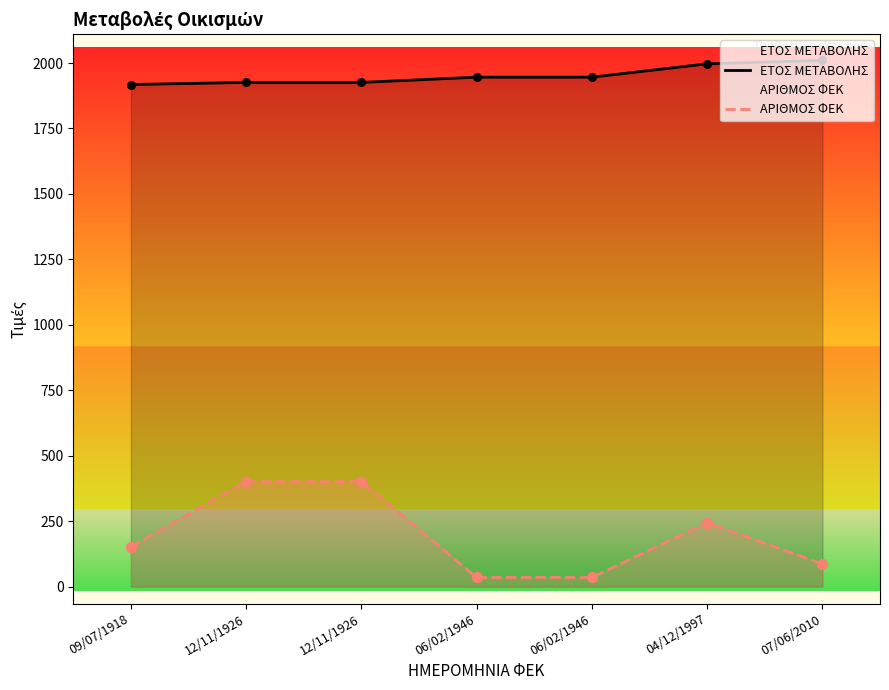

At which category is the sum across all series the highest?

12/11/1926